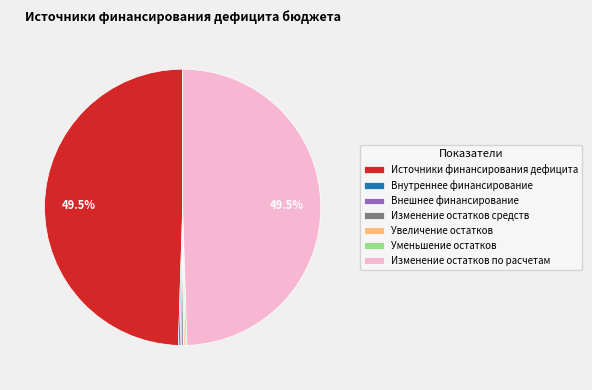

To the nearest percent, what is the average slice percentage?

14%